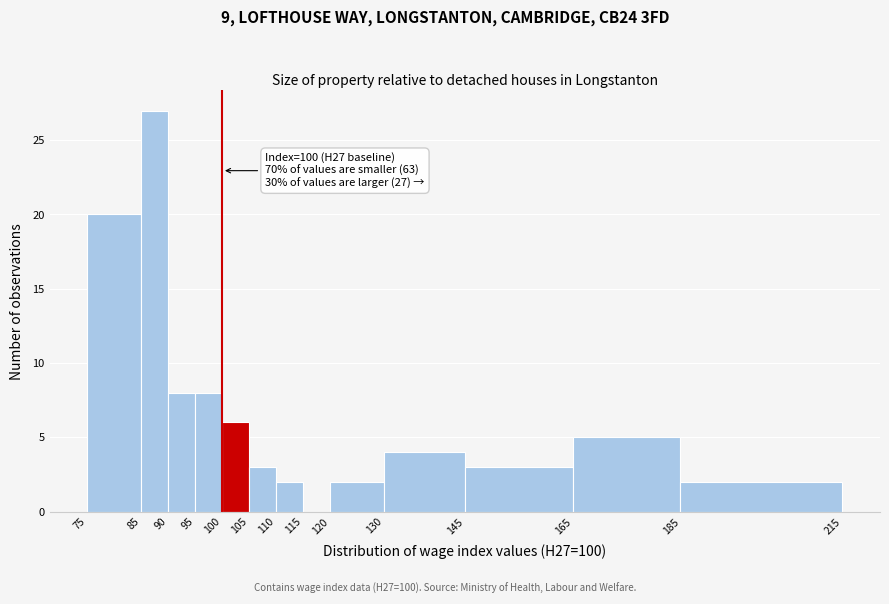

Which range on the x-axis has the tallest bar?

85 to 90